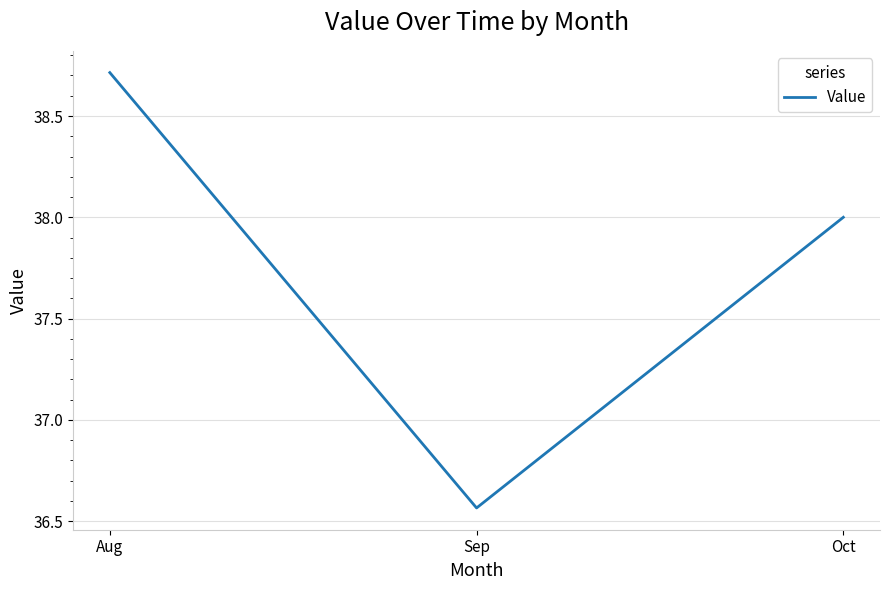

List the labels in order of value, largest first.

Aug, Oct, Sep